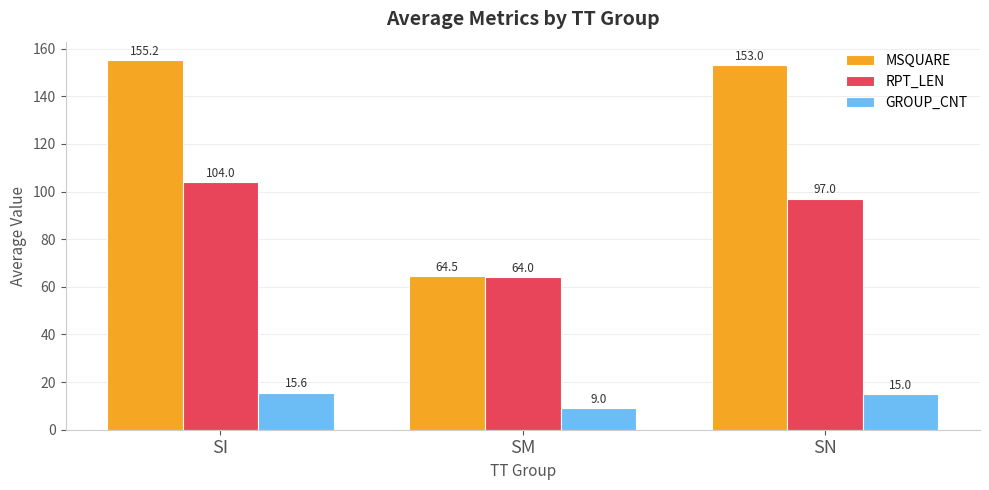

List the series in order of their overall mean, highest first.

MSQUARE, RPT_LEN, GROUP_CNT